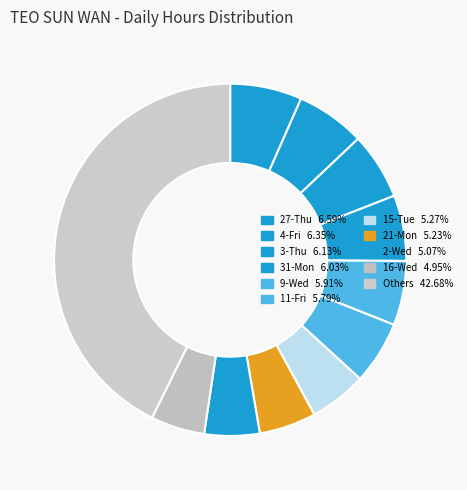

Count the number of slices in the pie.

11